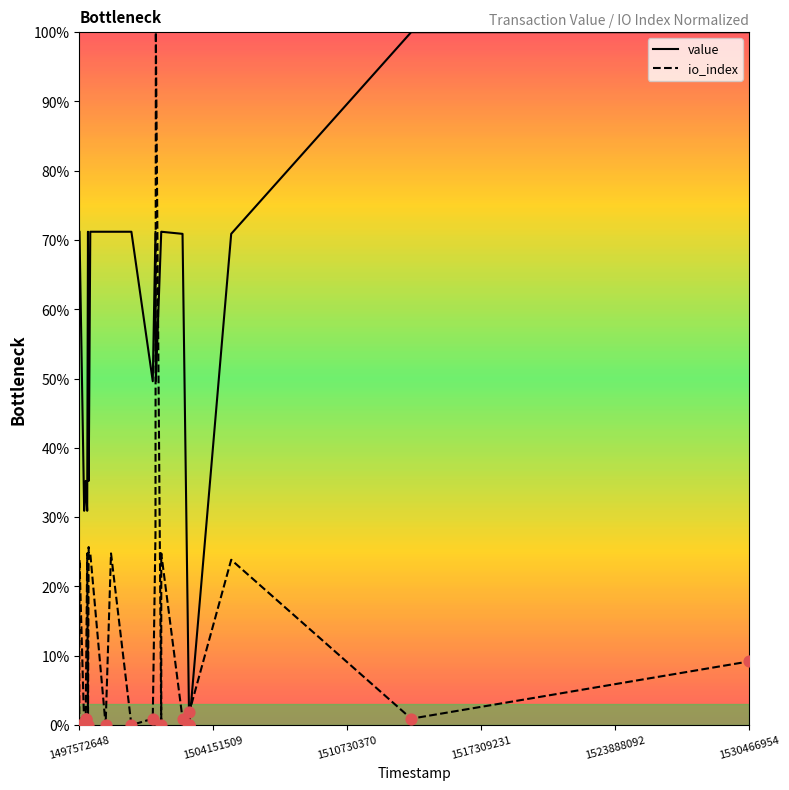

Is the value of value at 1497572648 greater than the value of io_index at 1530466954?

Yes